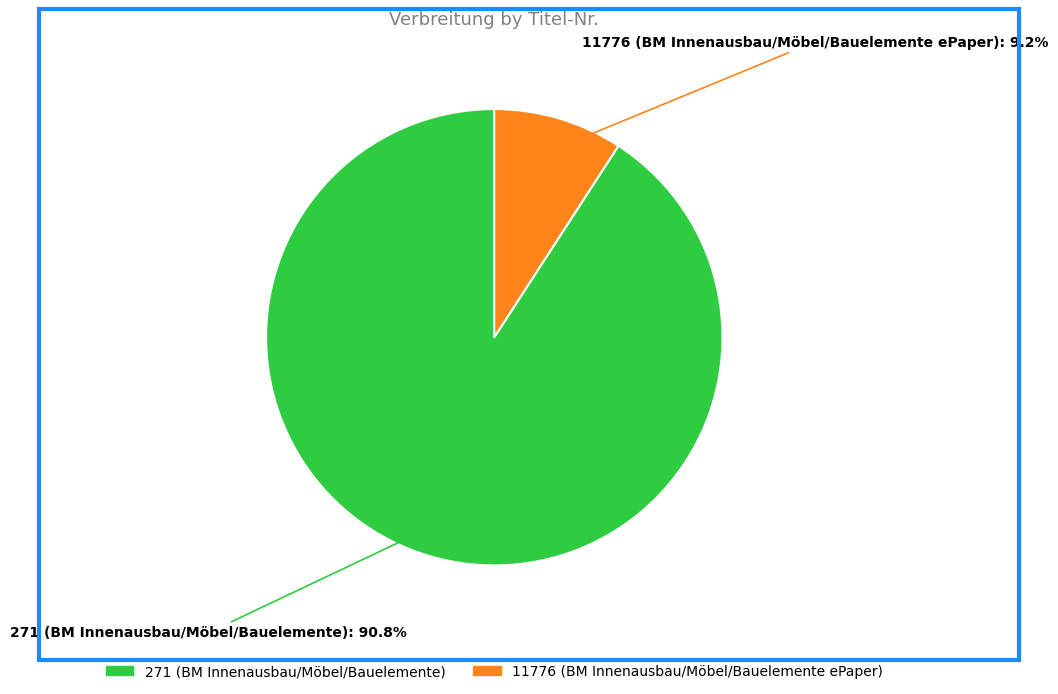

Which slice is the smallest?

11776 (BM Innenausbau/Möbel/Bauelemente ePaper)